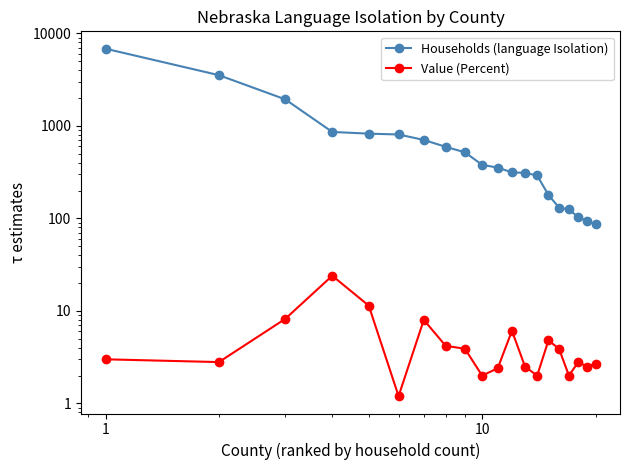

What is the minimum value shown in the chart?

1.2